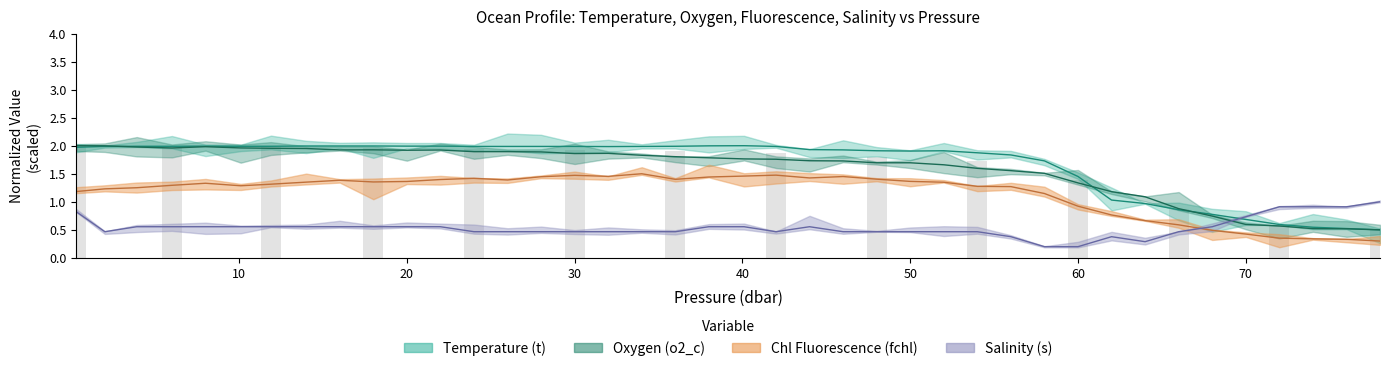

Which has a higher value, 0.3 or 6.0?

6.0